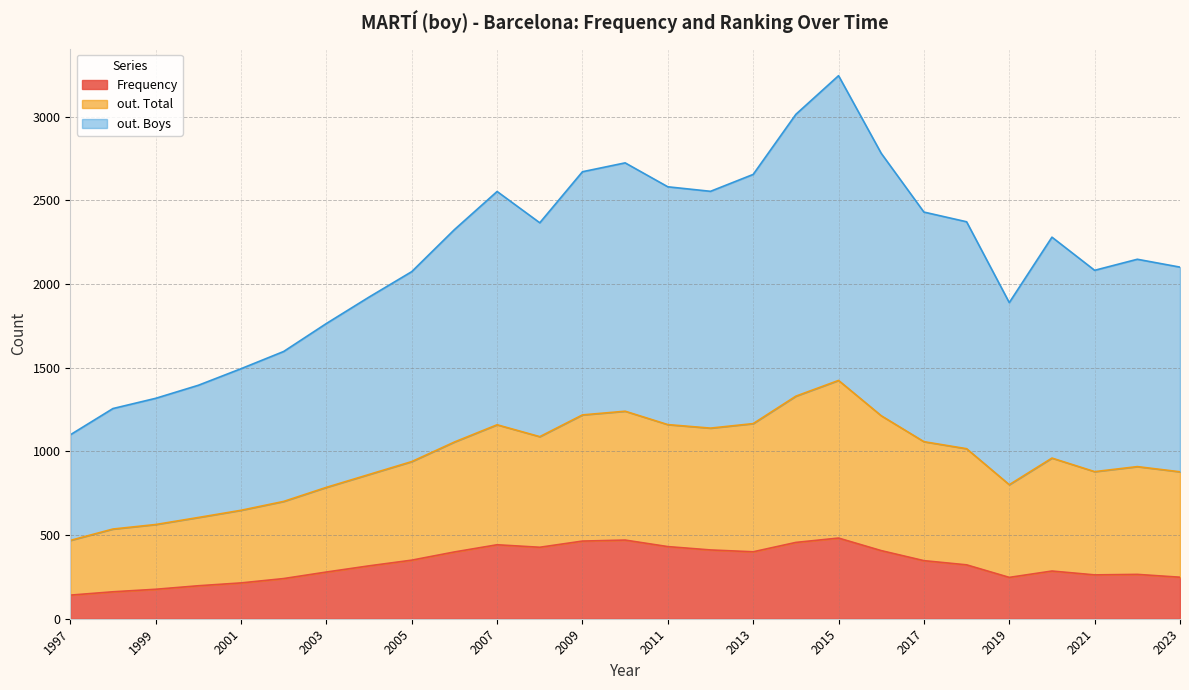

What are all the series names shown in the legend?

Frequency, out. Total, out. Boys